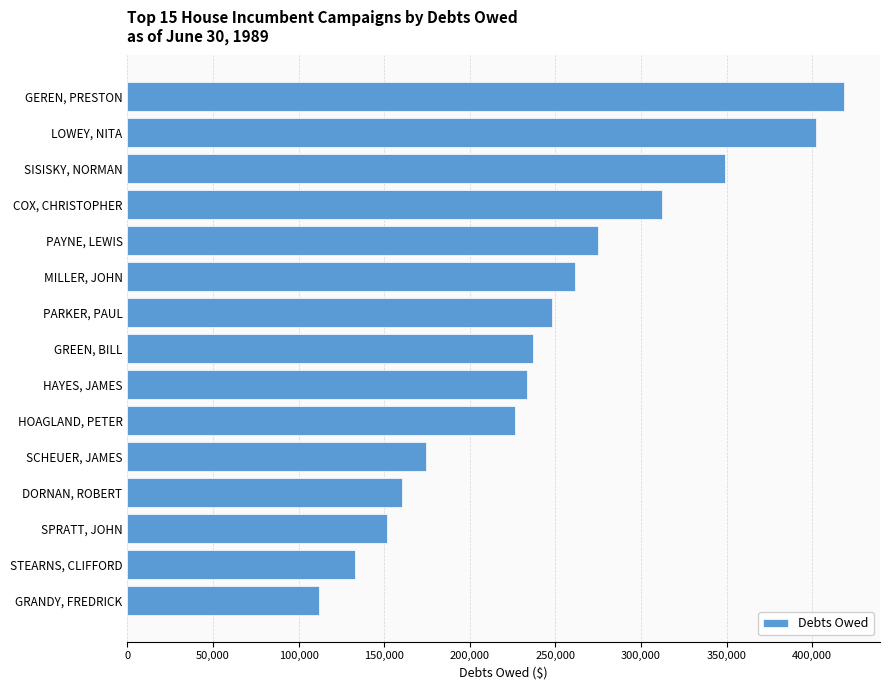

What is the sum of all values?

3694327